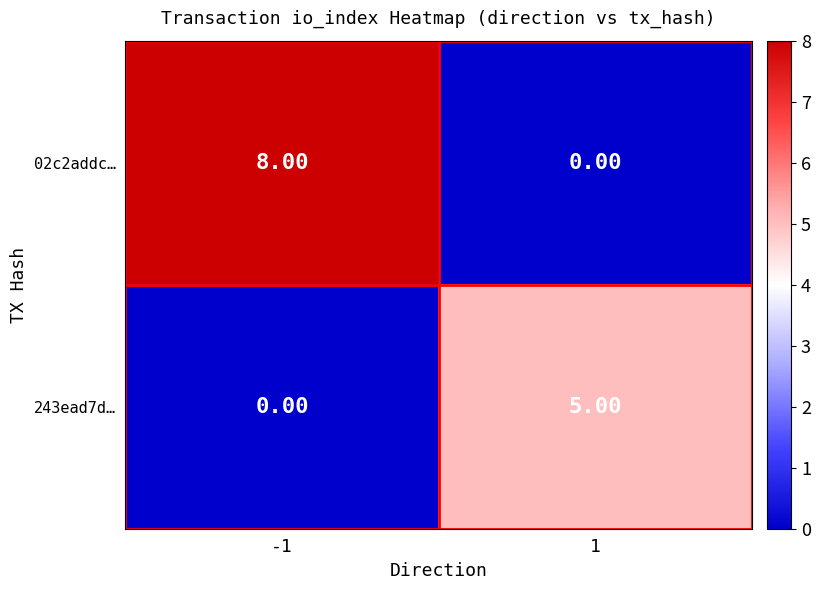

At 1, list the series in order from largest to smallest.

243ead7d…, 02c2addc…